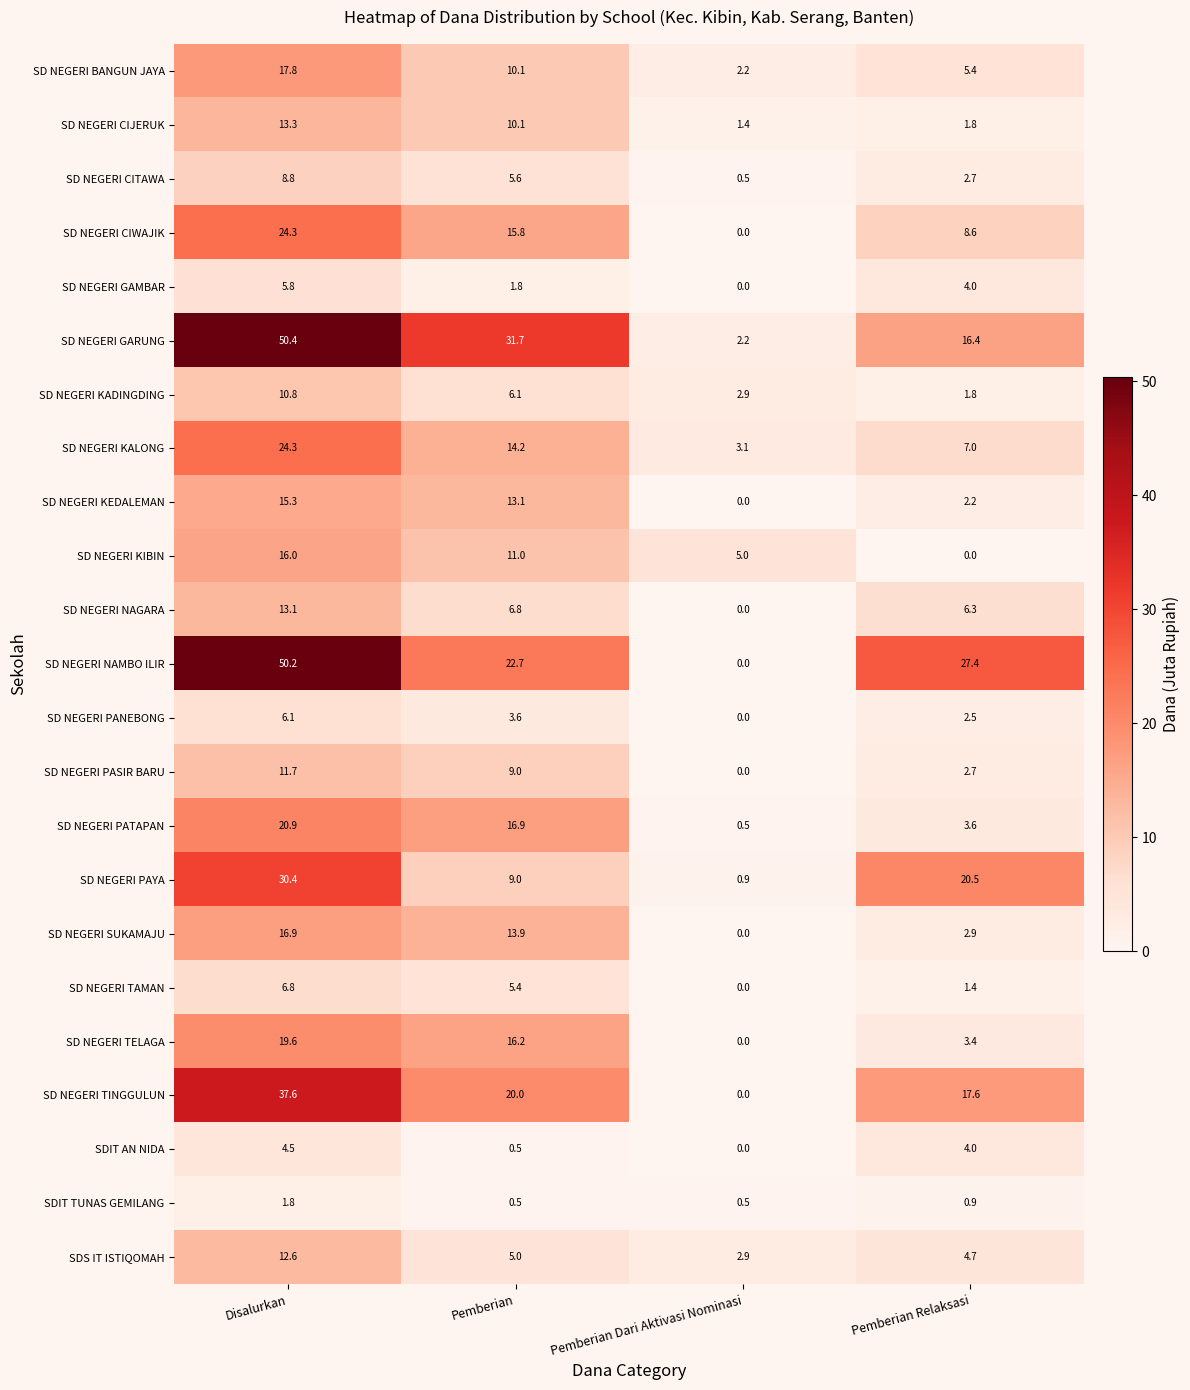

Which series has the largest total across all categories?

SD NEGERI GARUNG